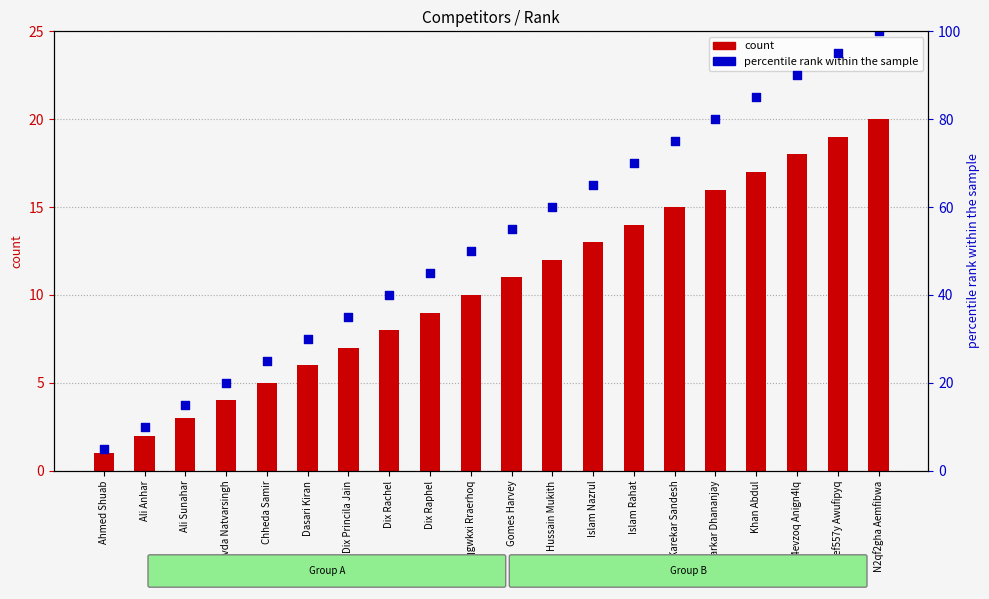

At how many categories does at least one series exceed 73?

6